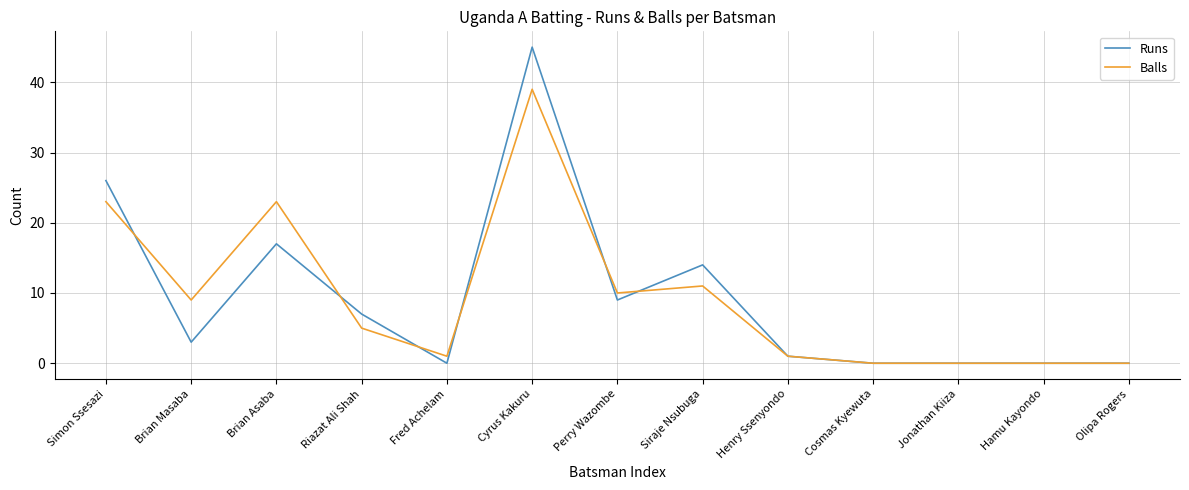

What is the difference between the Runs values at Henry Ssenyondo and Cyrus Kakuru?

44